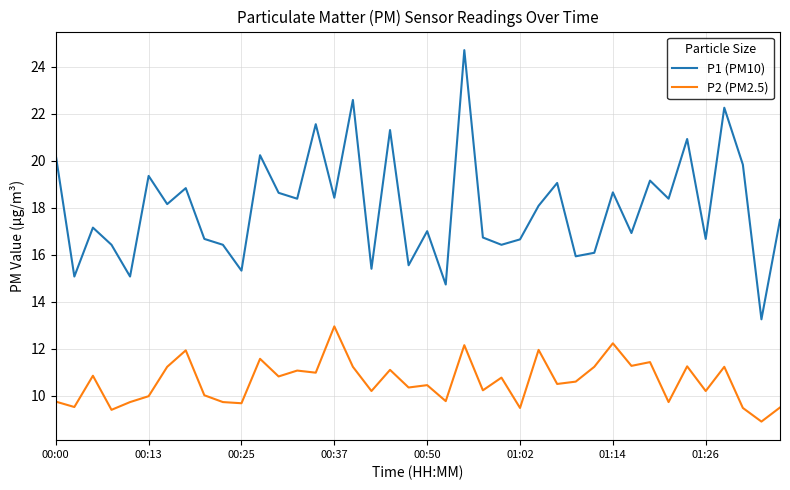

Which series has the largest range (max minus min)?

P1 (PM10)